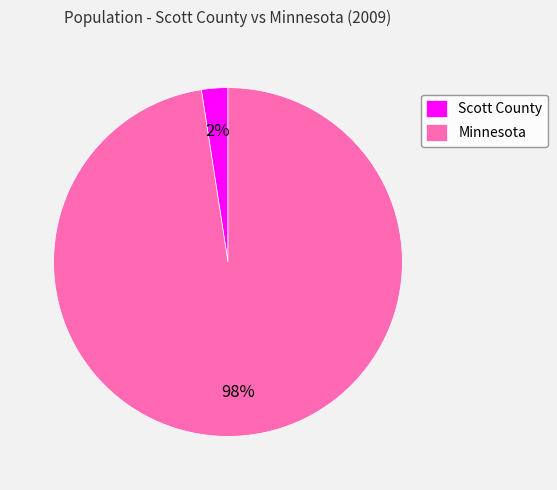

Rank the categories by value from highest to lowest.

Minnesota, Scott County